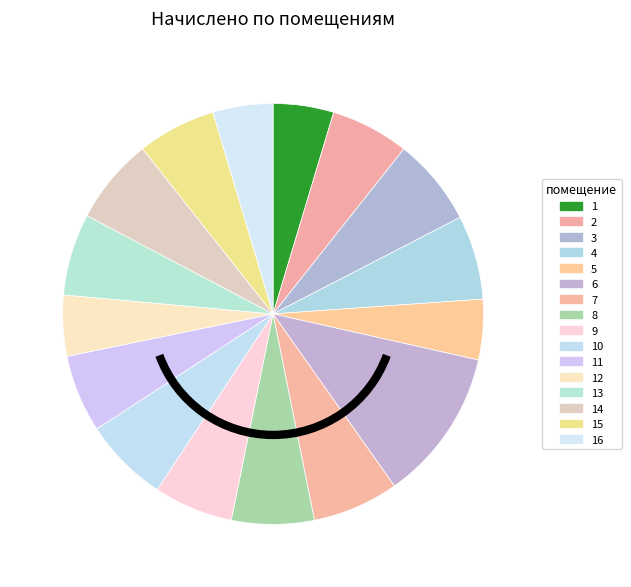

Is it true that 12 is 5% of the pie?

True